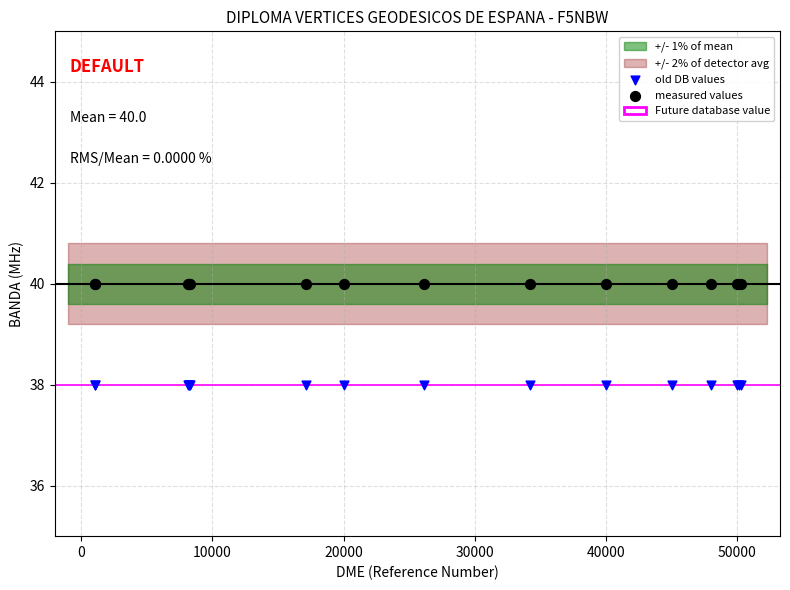

Which series contains the highest Y value?

measured values